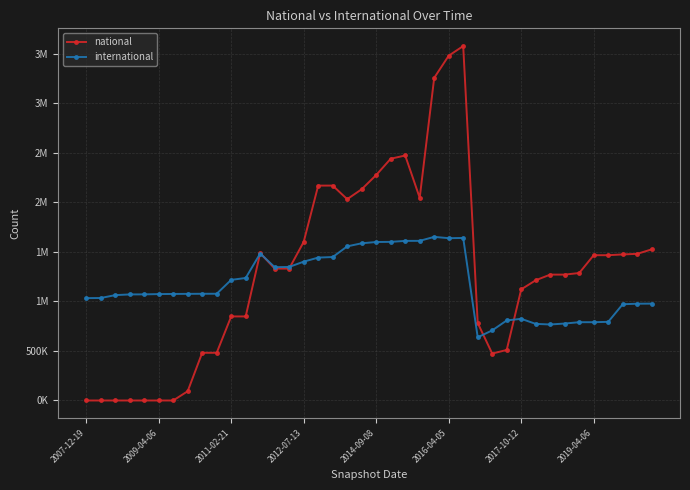

Is this an area chart (filled region under the line)?

No